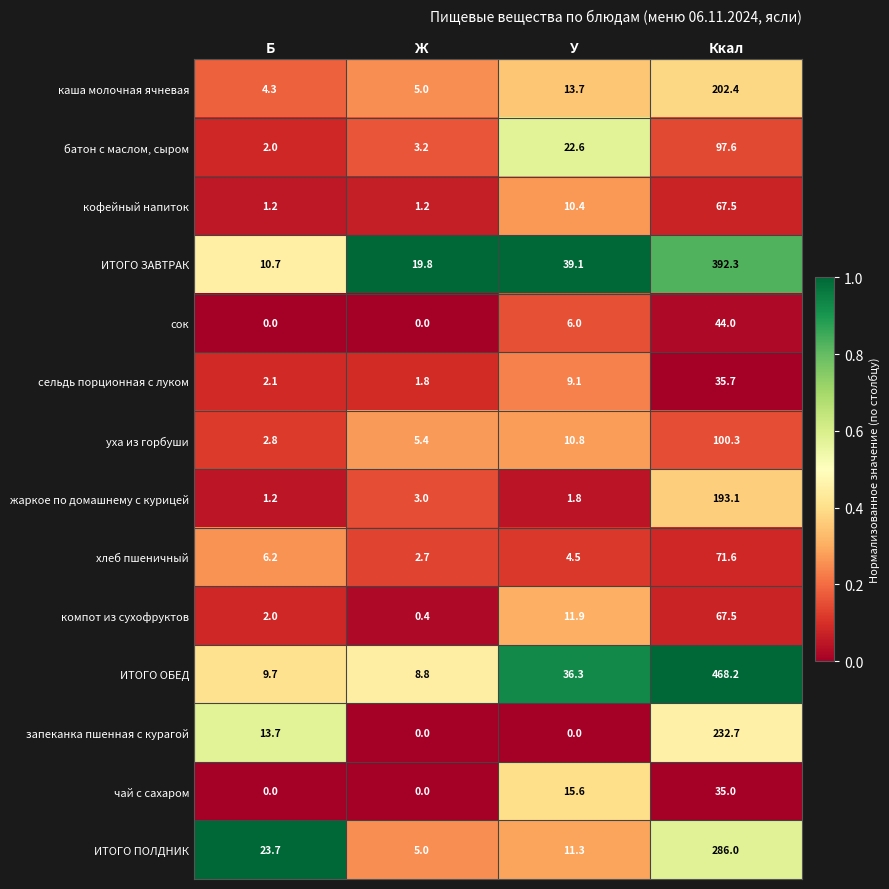

The value of хлеб пшеничный at Ж is 2.7. True or false?

True